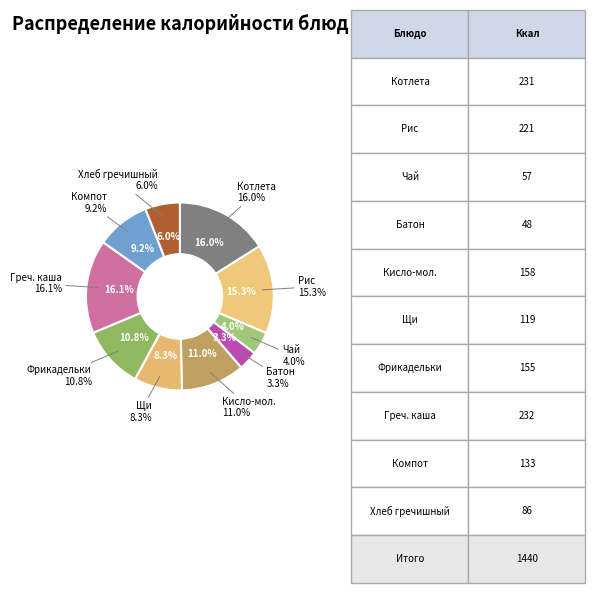

The Каша рассыпчатая гречневая slice represents 9% of the pie. True or false?

False